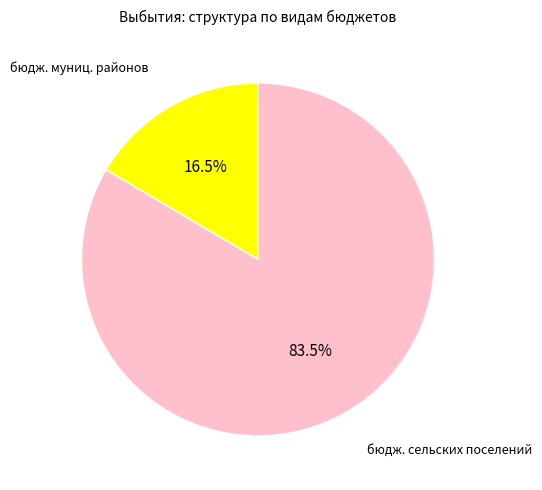

Is there a majority slice in this chart?

Yes